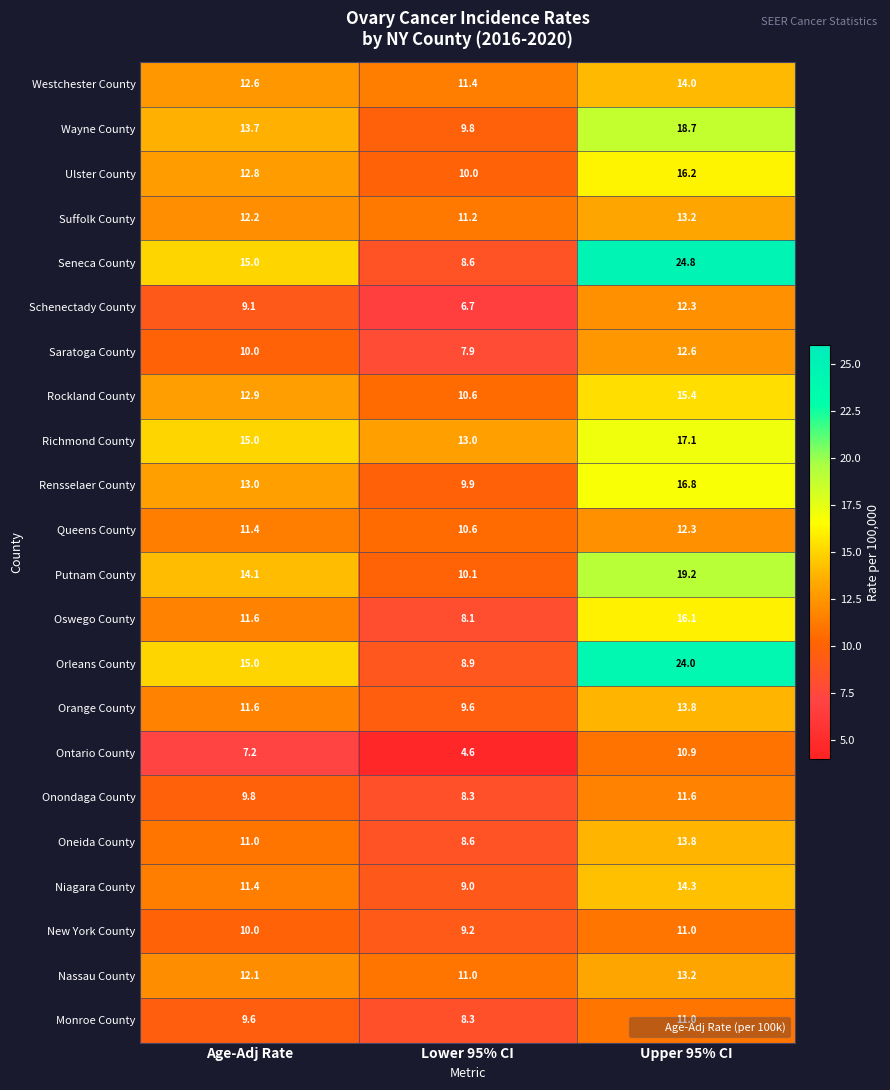

What value does the Monroe County series have at Lower 95% CI?

8.3